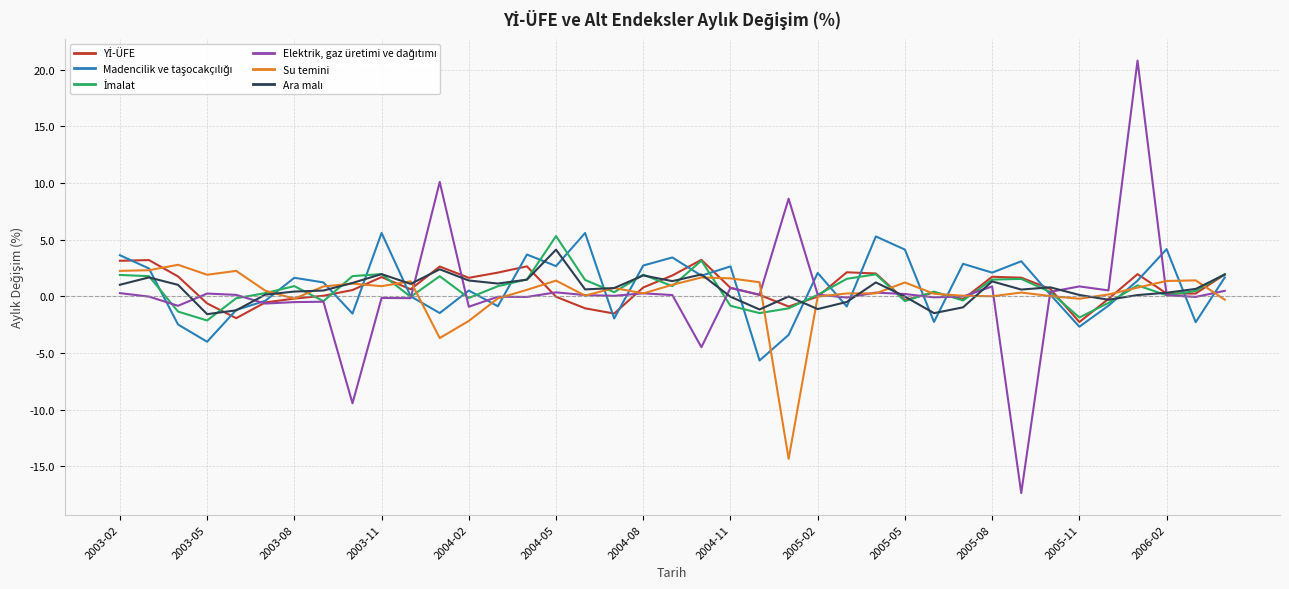

What is the smallest value displayed?

-17.4